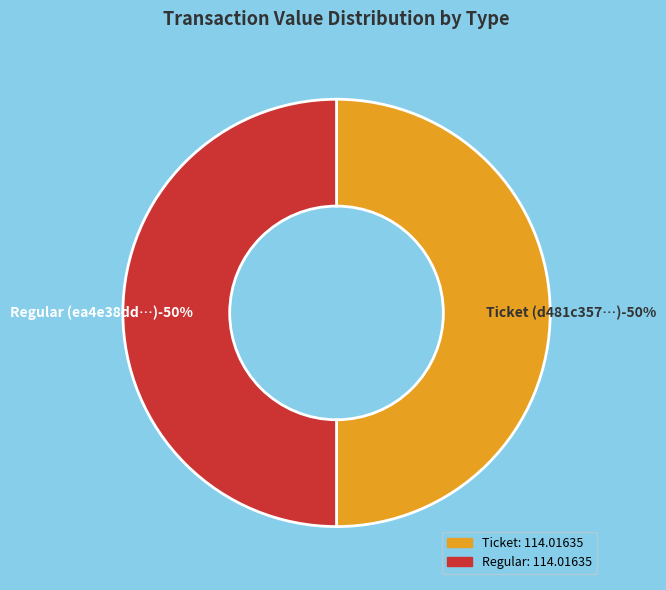

How many slices are in this pie chart?

2